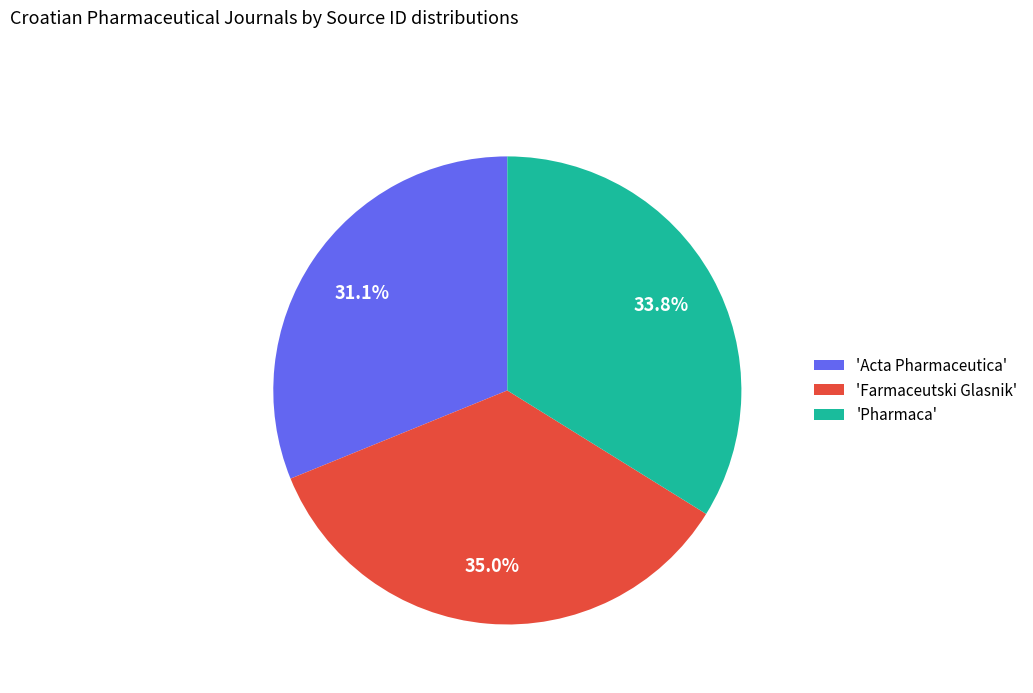

Is there any slice that represents more than half of the pie?

No